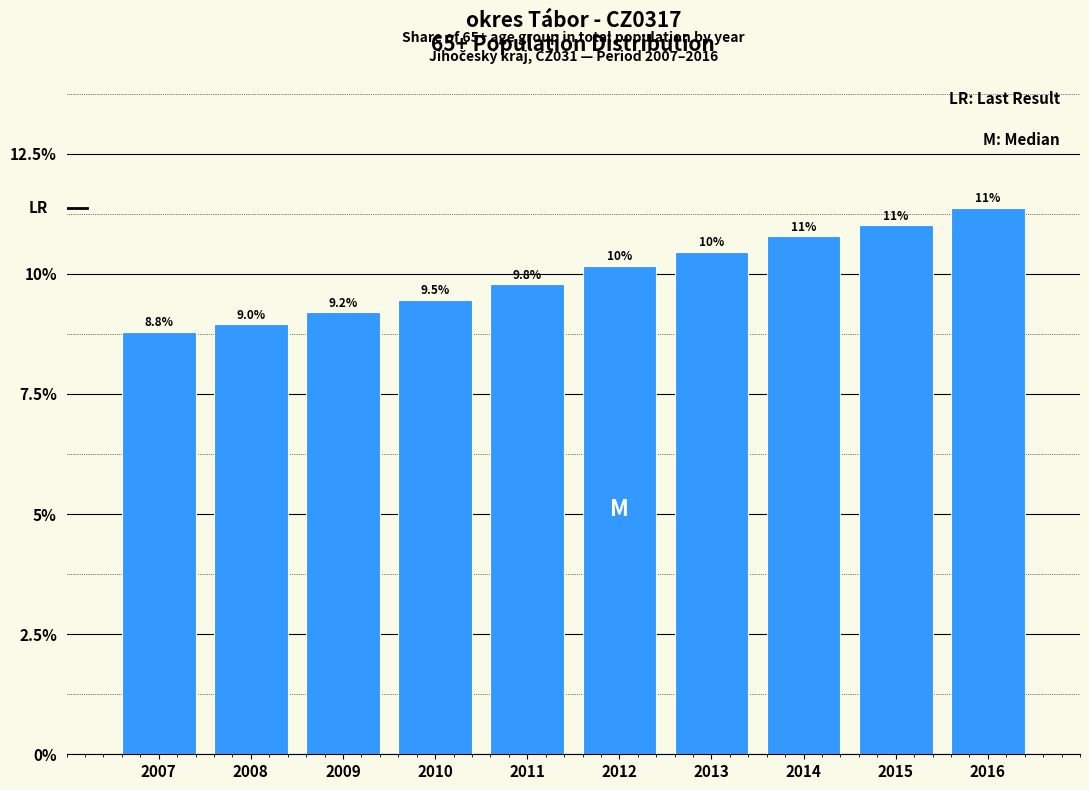

Reading left to right, transcribe all the data shown in this chart.

2007=8.8	2008=9.0	2009=9.2	2010=9.5	2011=9.8	2012=10.2	2013=10.5	2014=10.8	2015=11.0	2016=11.4